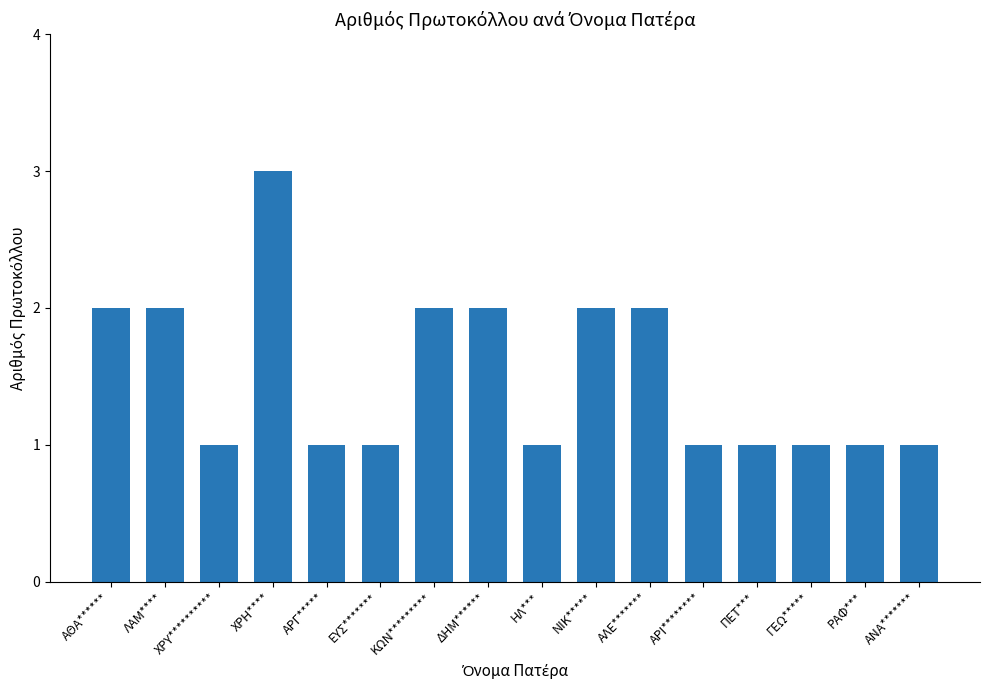

What is the maximum value shown in the chart?

3